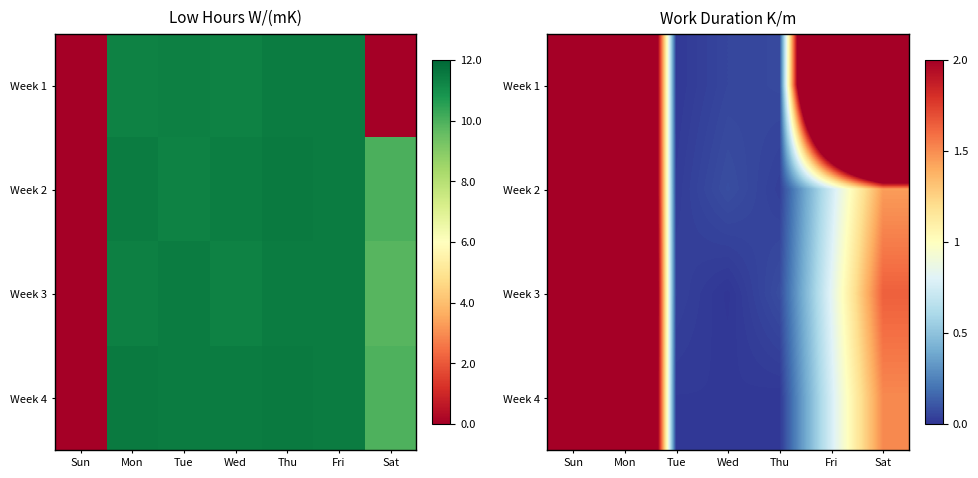

What is the difference between the maximum and minimum values in the Week 1 series?

11.4